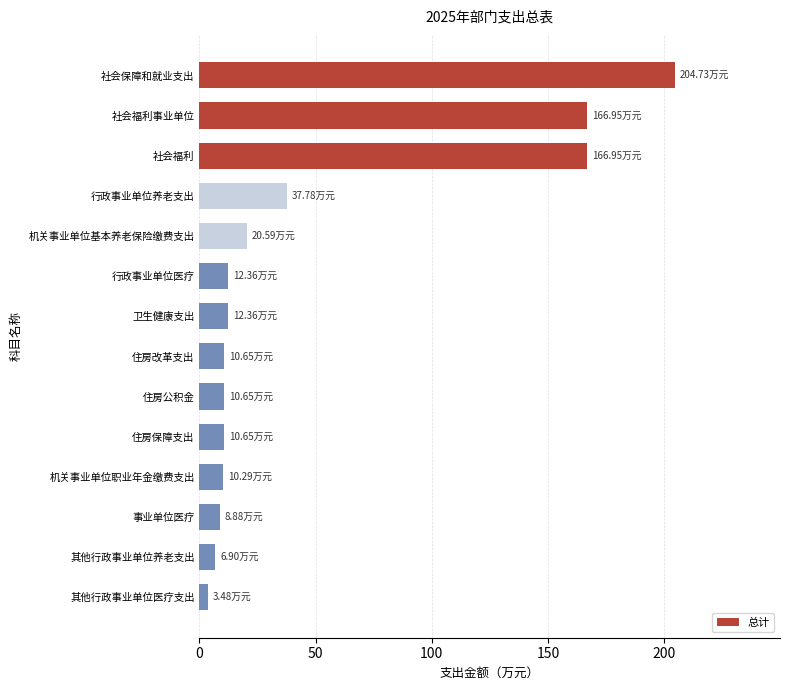

What is the average value?

48.8